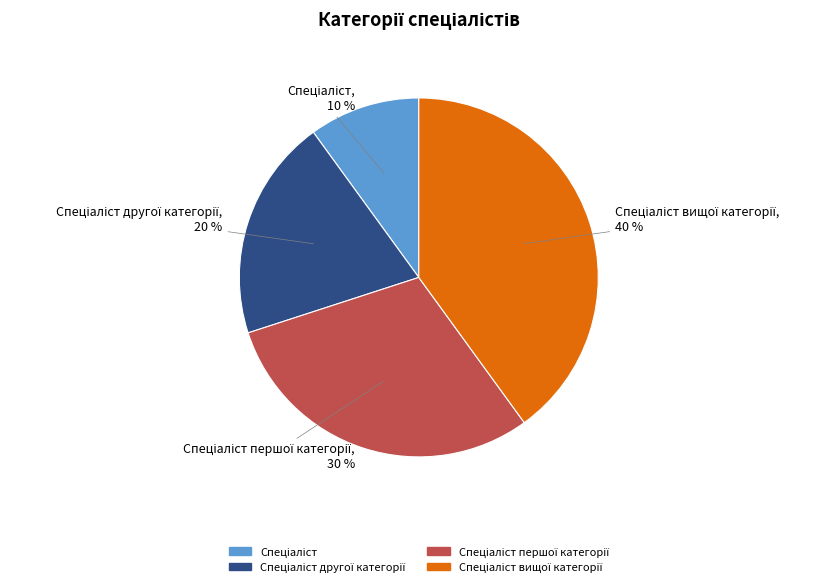

How many segments does this pie chart have?

4